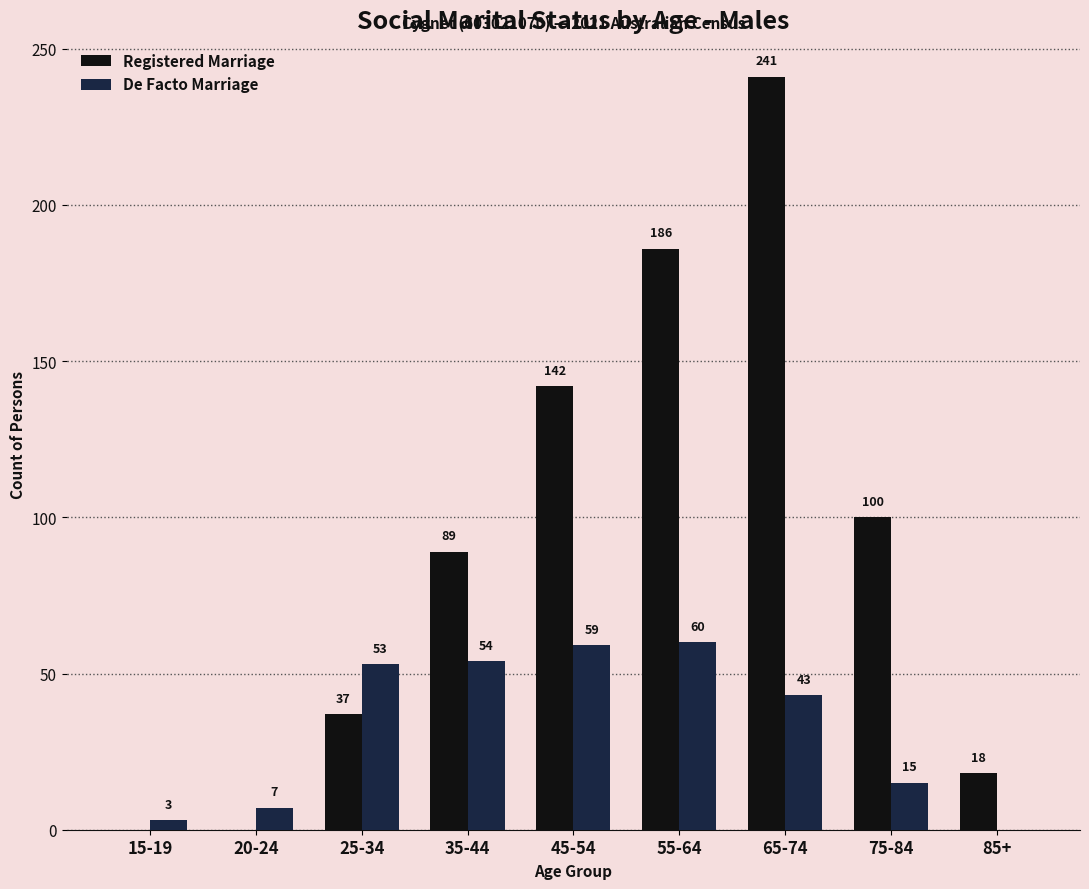

Where is Registered Marriage nearest to the value 120?

75-84